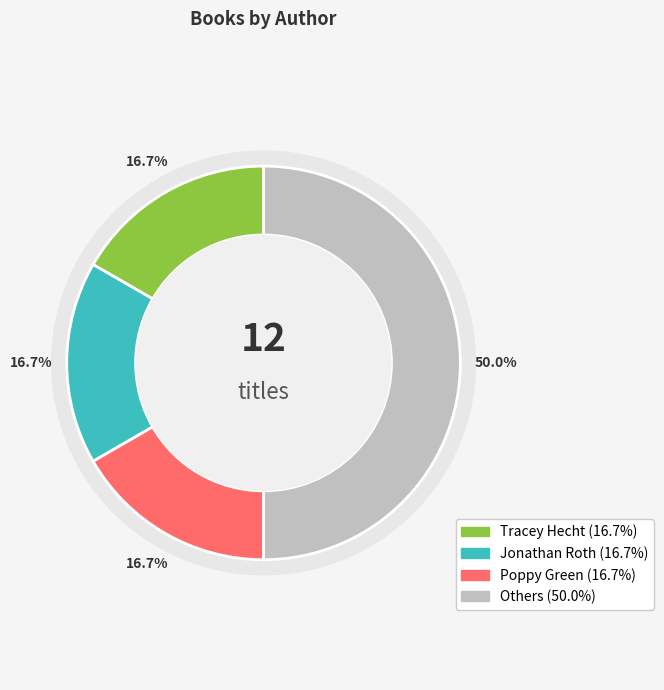

Combined, do Doreen Cronin and Poppy Green account for over 50%?

No